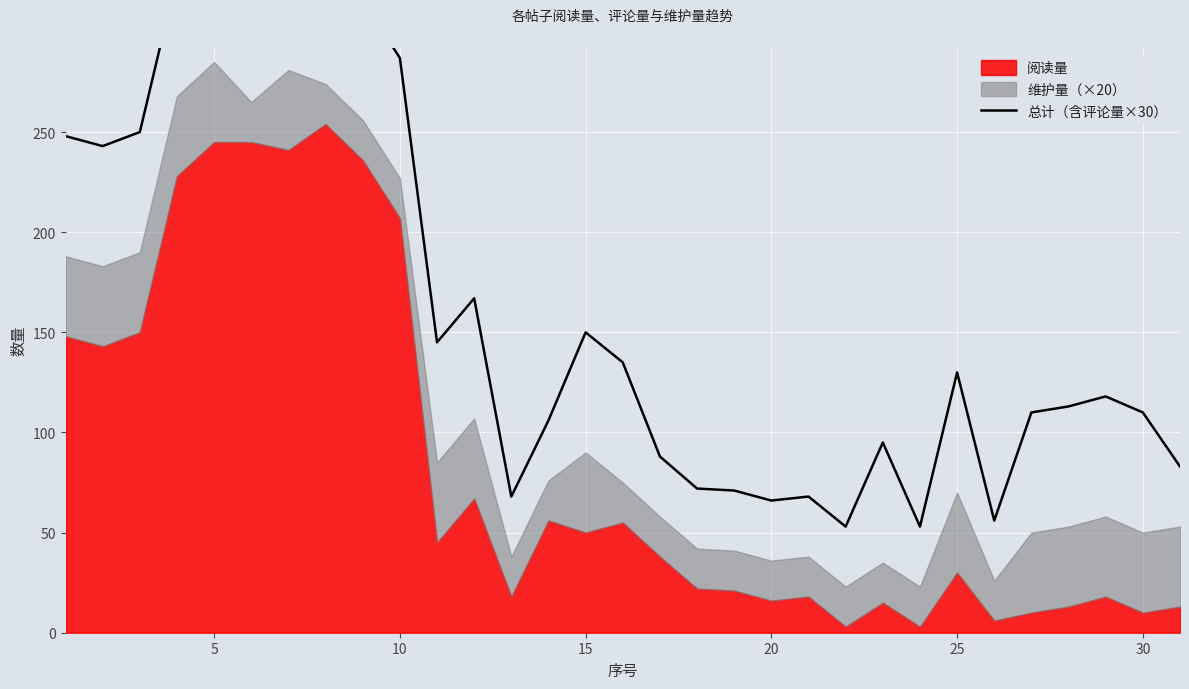

Is it true that the value at 10 is 387?

False